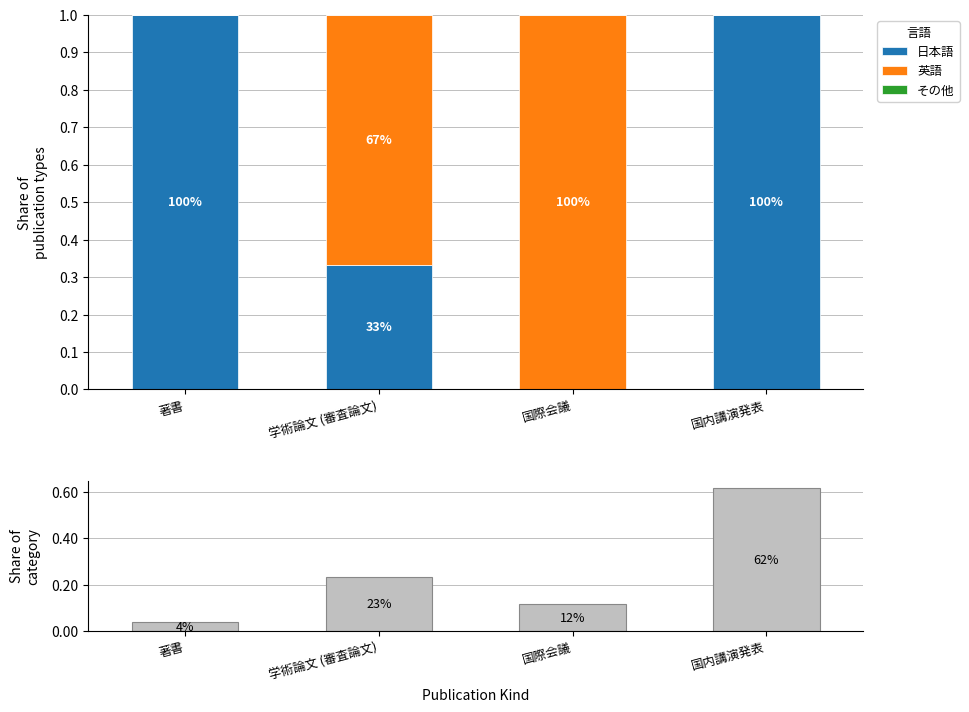

Reading left to right, list all the values displayed in this chart.

日本語: 著書=1.0	学術論文 (審査論文)=0.3	国際会議=0.0	国内講演発表=1.0
英語: 著書=0.0	学術論文 (審査論文)=0.7	国際会議=1.0	国内講演発表=0.0
その他: 著書=0.0	学術論文 (審査論文)=0.0	国際会議=0.0	国内講演発表=0.0
Share: 著書=0.0	学術論文 (審査論文)=0.2	国際会議=0.1	国内講演発表=0.6